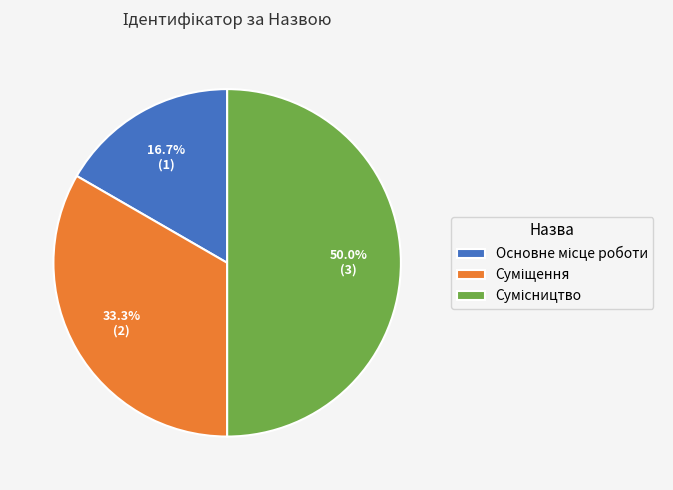

Combined, what portion of the pie is Основне місце роботи and Суміщення?

50.0%